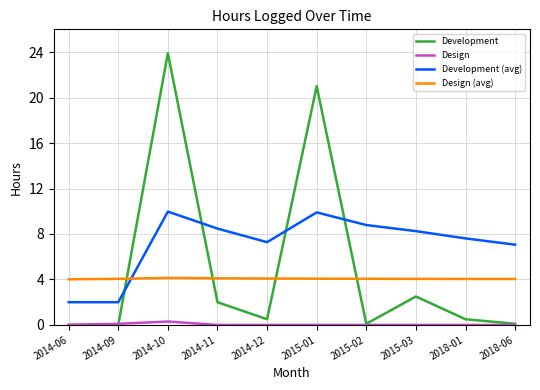

What position from the left is 2015-03?

8